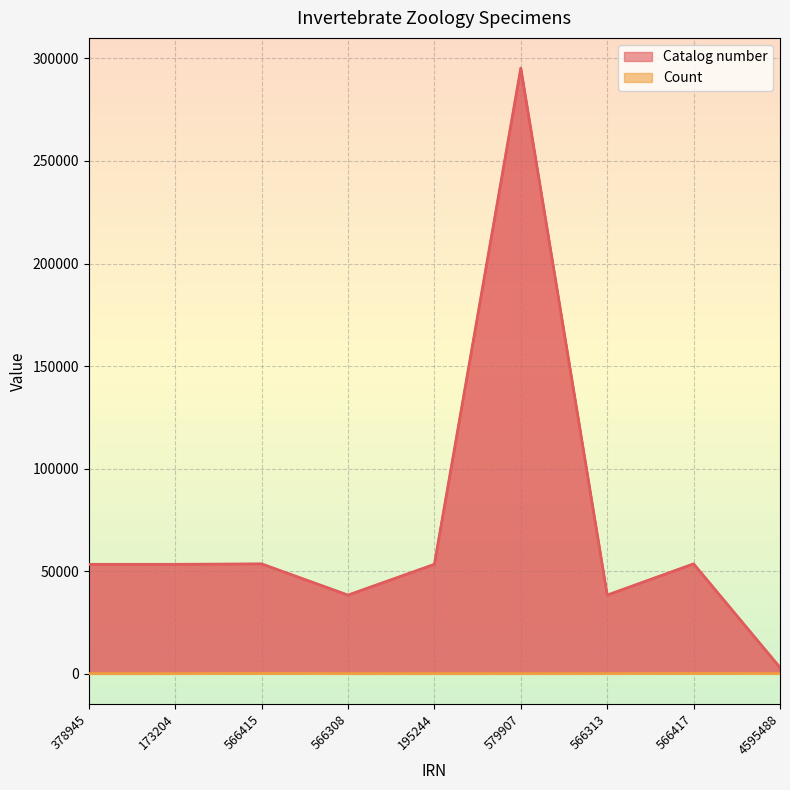

What is the sum of the Catalog number values at 4595488 and 566308?

41312